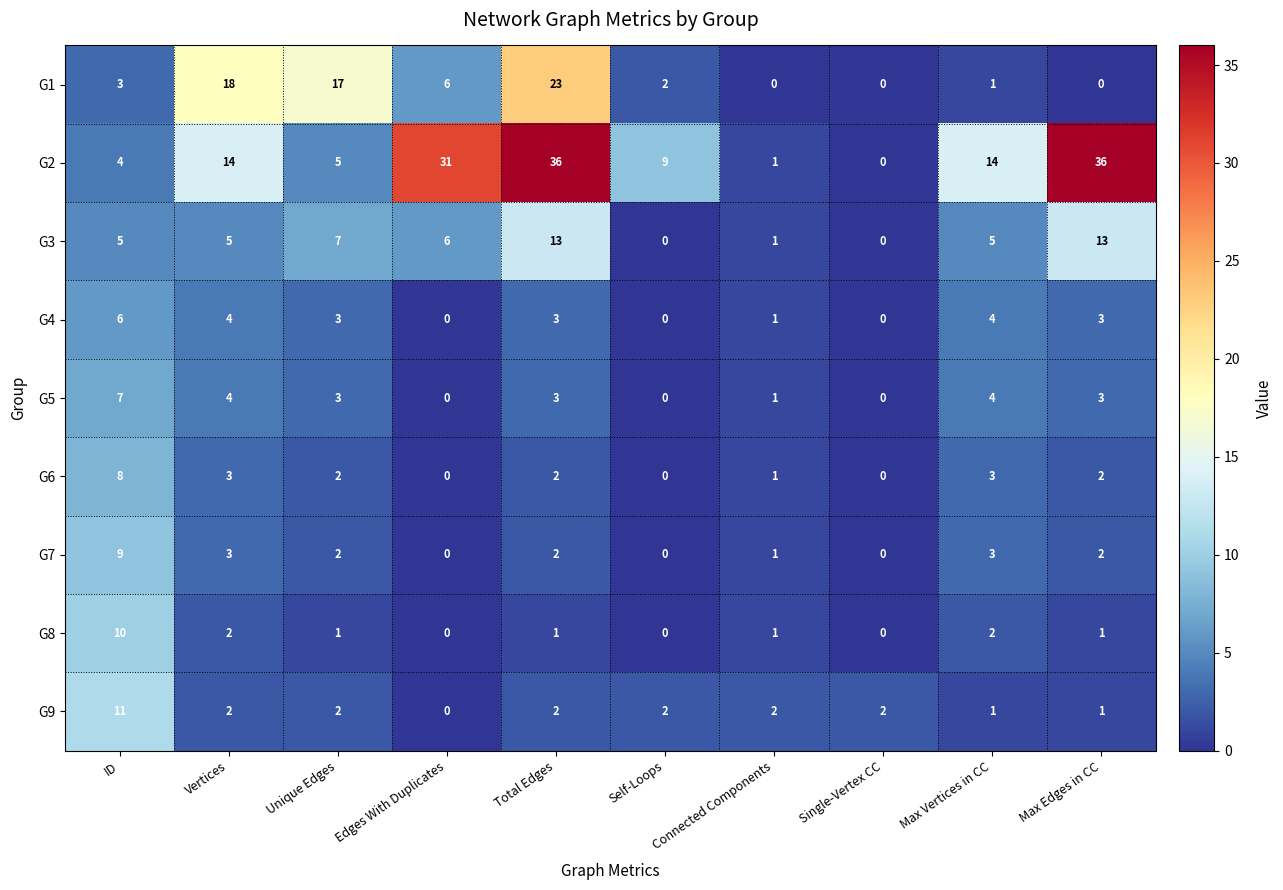

How many positive values does the G7 series have?

7